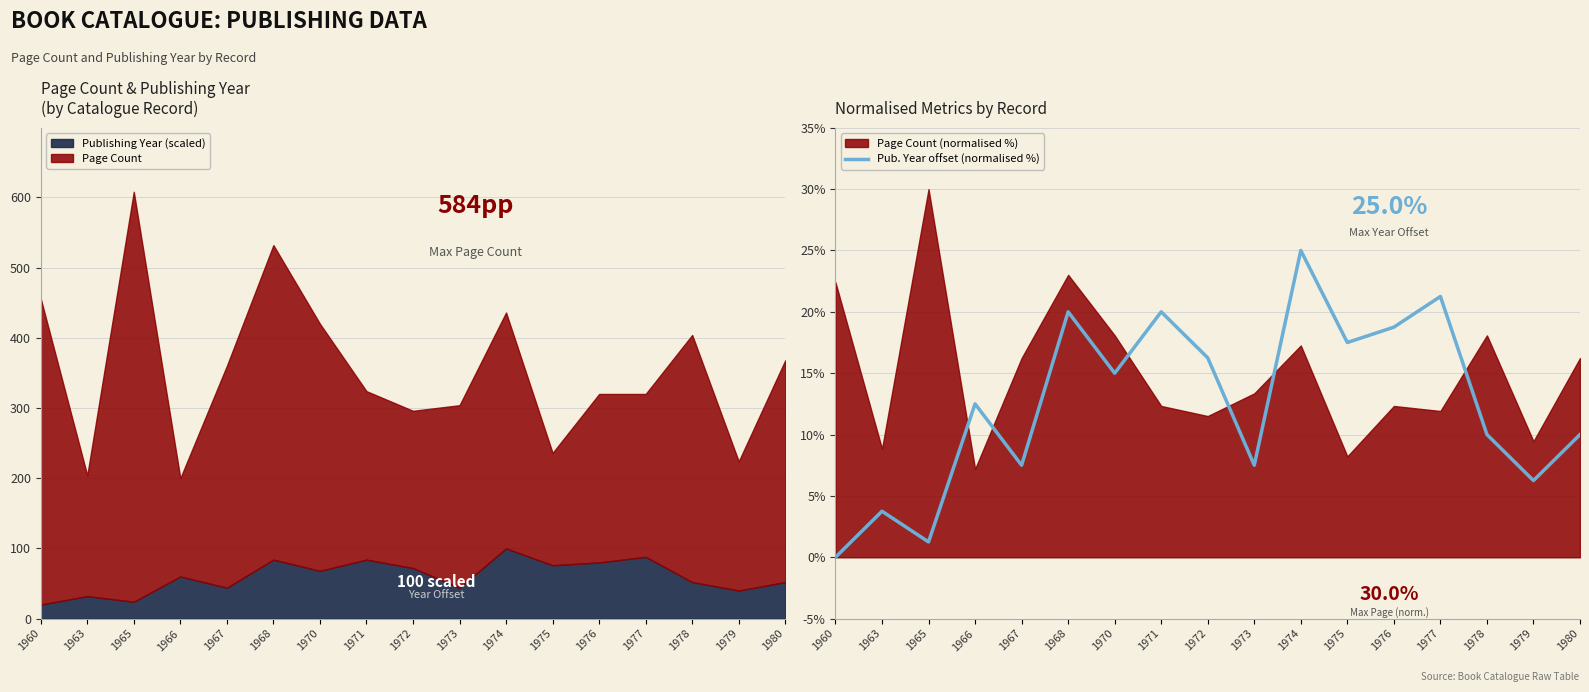

Which has a higher value, 1978 or 1973?

1978